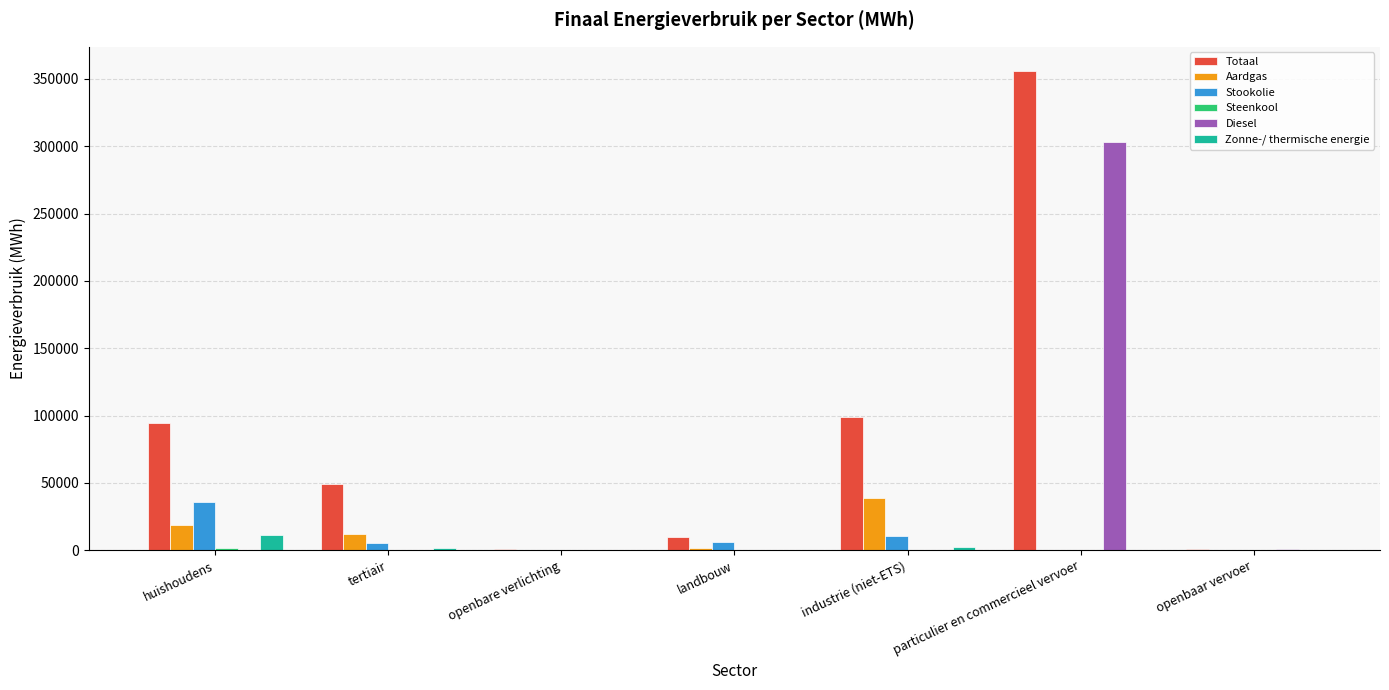

Which series has the largest total across all categories?

Totaal